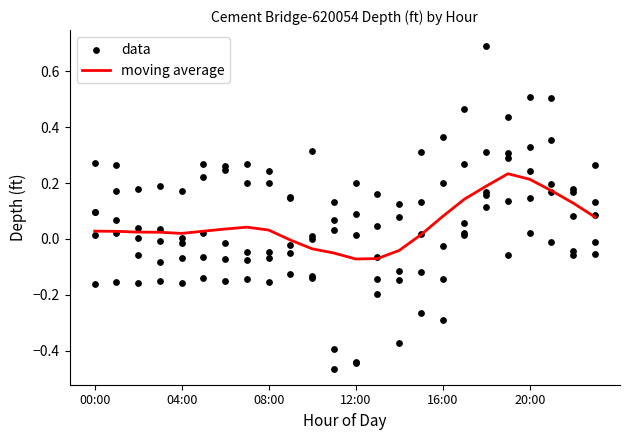

At how many categories does at least one series exceed 0?

24